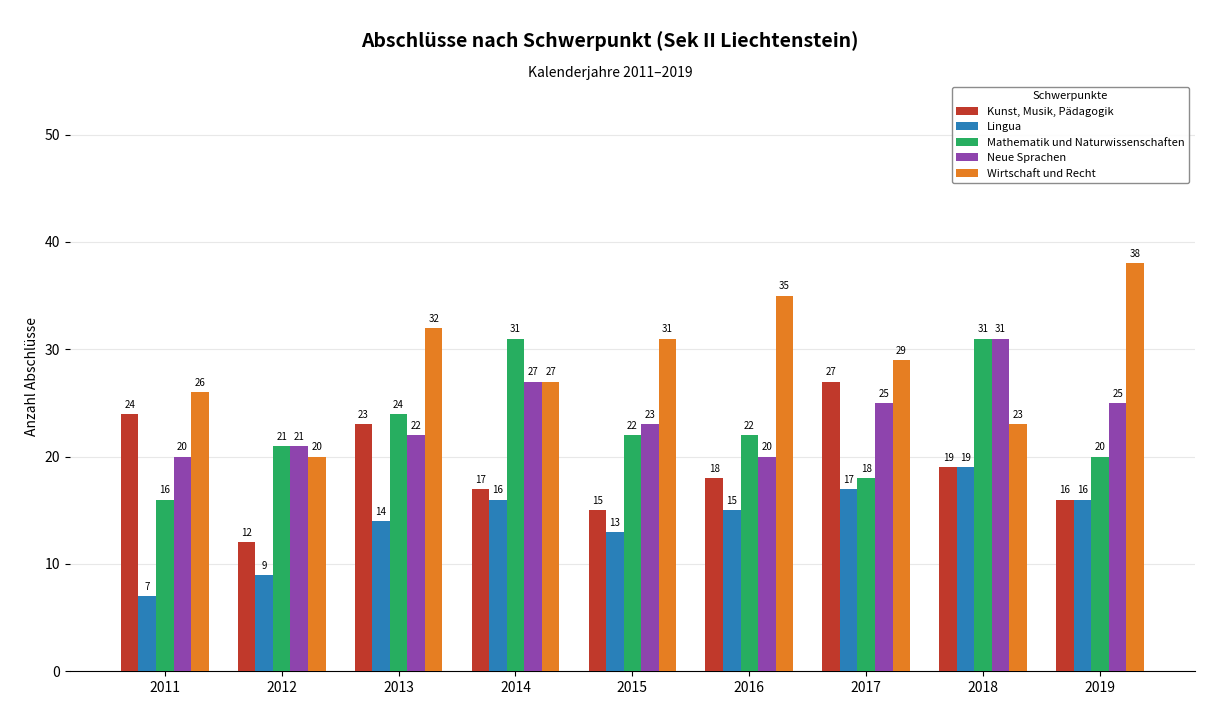

Which category has the lowest value in the Kunst, Musik, Pädagogik series?

2012